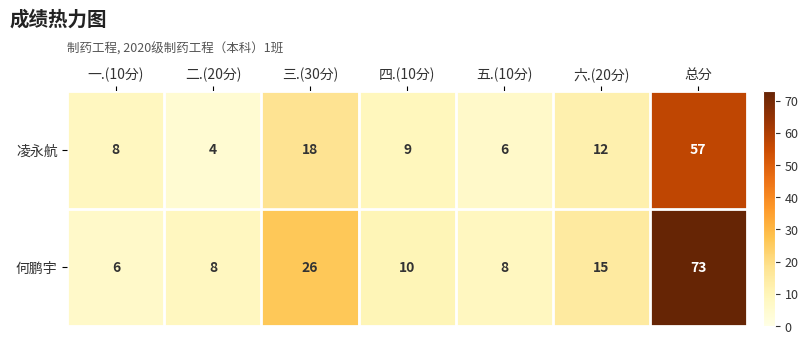

At which category does the chart reach its peak across all series?

总分